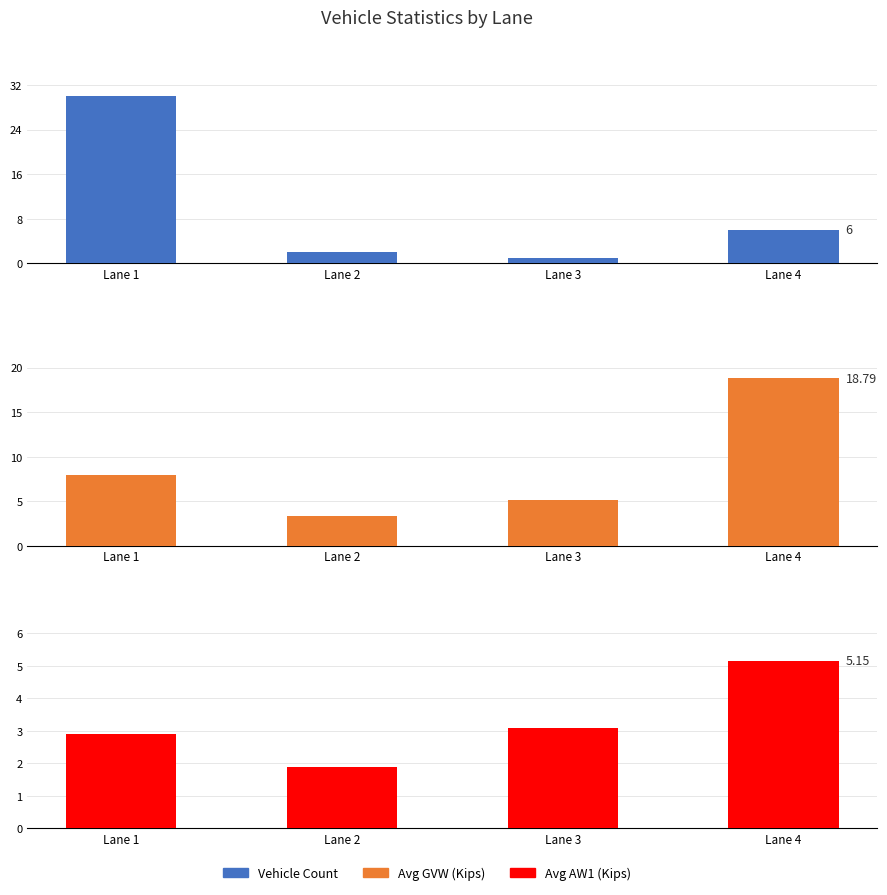

Reading left to right, what are all the values shown in this chart?

Vehicle Count: Lane 1=30.0	Lane 2=2.0	Lane 3=1.0	Lane 4=6.0
Avg GVW (Kips): Lane 1=7.9	Lane 2=3.4	Lane 3=5.1	Lane 4=18.8
Avg AW1 (Kips): Lane 1=2.9	Lane 2=1.9	Lane 3=3.1	Lane 4=5.2